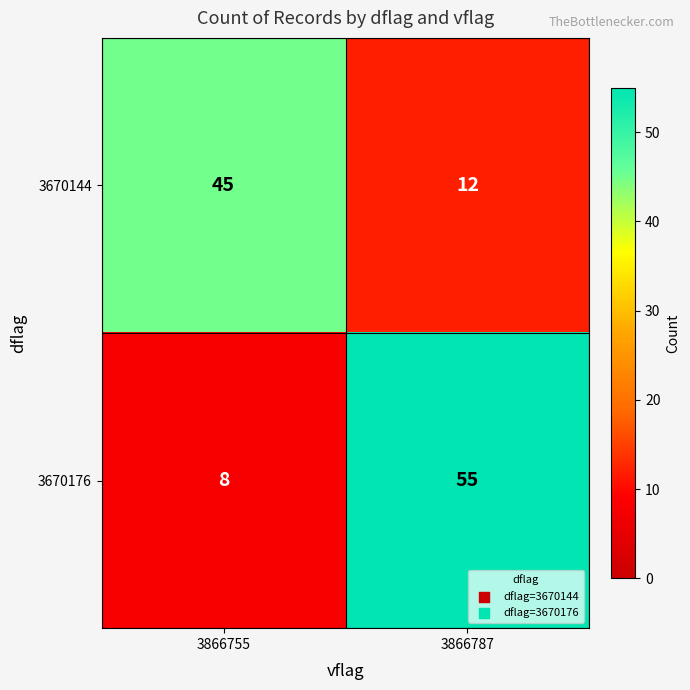

List the series in order of their overall mean, highest first.

3670176, 3670144